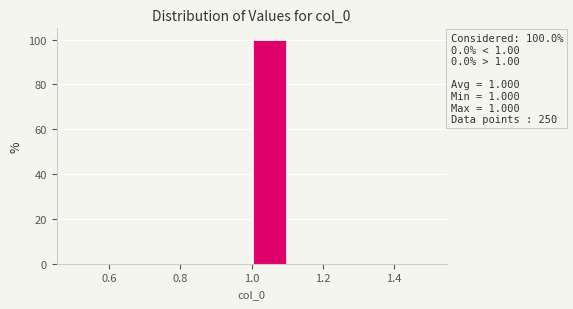

Which range on the x-axis has the tallest bar?

1.0 to 1.1